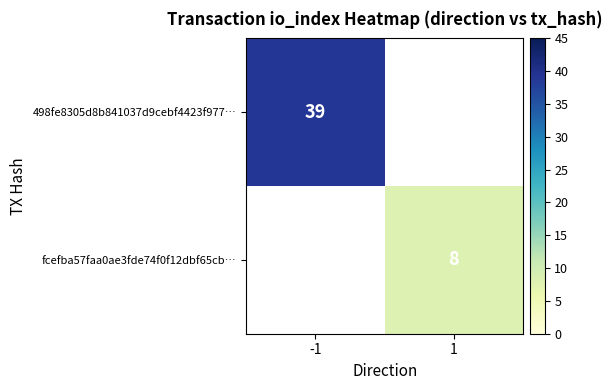

True or false: fcefba57faa0ae3fde74f0f12dbf65cb… has a value of 5 at 1.

False